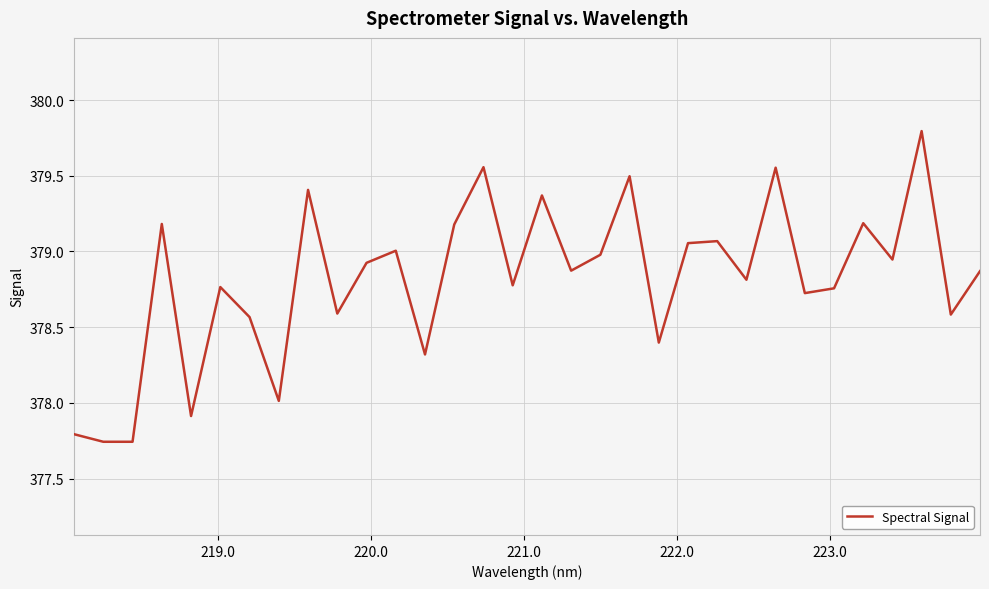

What is the difference between the maximum and minimum values?

2.1